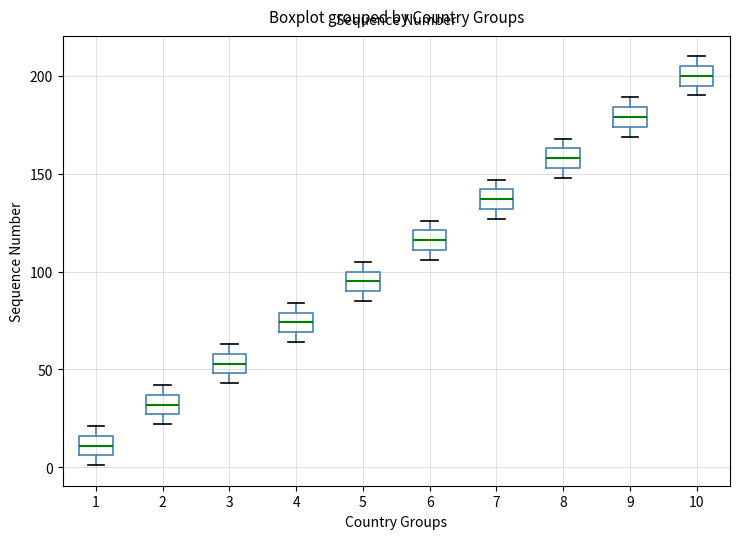

Reading left to right, read every box against the y-axis: the position of its median line, the range the box covers, and the ends of its whiskers. The values are not printed on the chart, so give them approximately, as read against the axis.

1: median 10, box 5 to 15, whiskers 0 to 20
2: median 30, box 25 to 35, whiskers 20 to 40
3: median 55, box 50 to 60, whiskers 45 to 65
4: median 75, box 70 to 80, whiskers 65 to 85
5: median 95, box 90 to 100, whiskers 85 to 105
6: median 115, box 110 to 120, whiskers 105 to 125
7: median 135, box 130 to 140, whiskers 125 to 145
8: median 160, box 155 to 165, whiskers 150 to 170
9: median 180, box 175 to 185, whiskers 170 to 190
10: median 200, box 195 to 205, whiskers 190 to 210